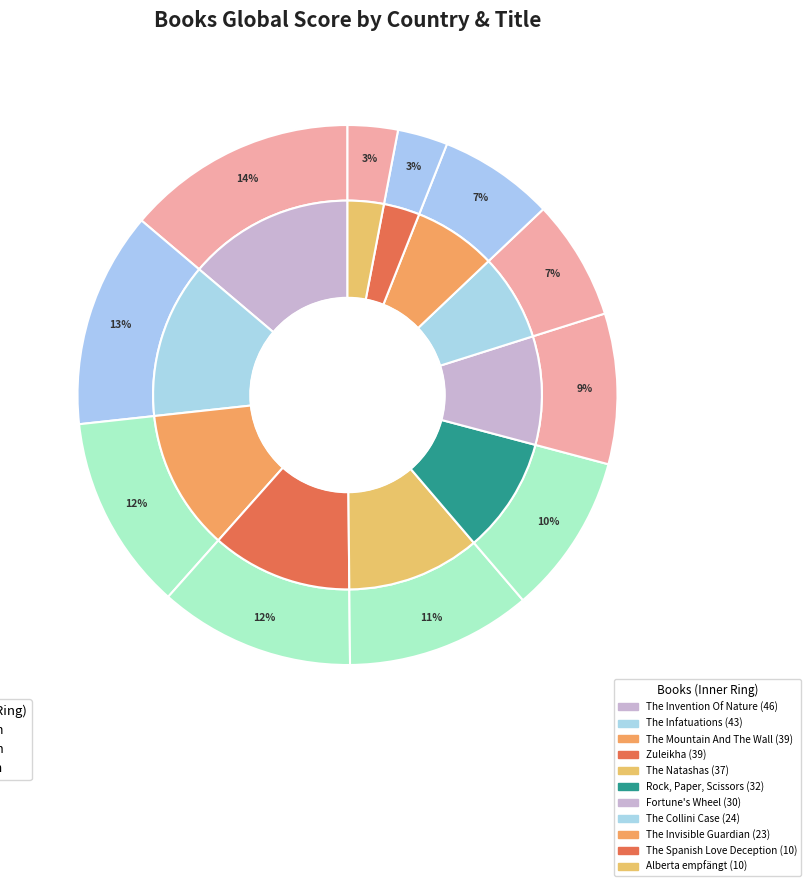

To the nearest percent, what is the difference between the Alberta empfängt and The Natashas slice percentages?

8%